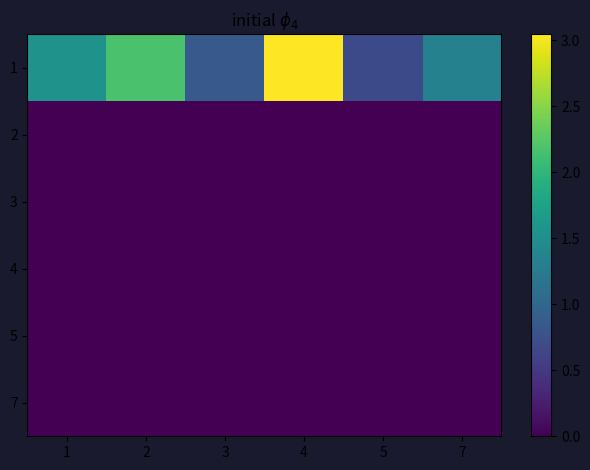

What is the difference between the highest and lowest values at 5?

0.7